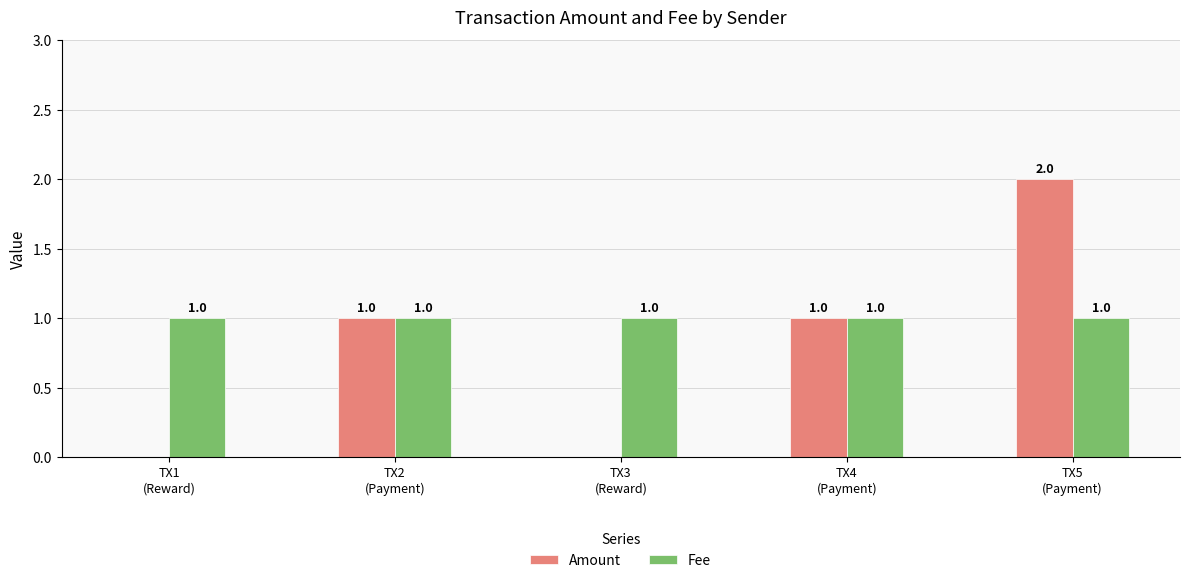

Which series has the largest total across all categories?

Fee